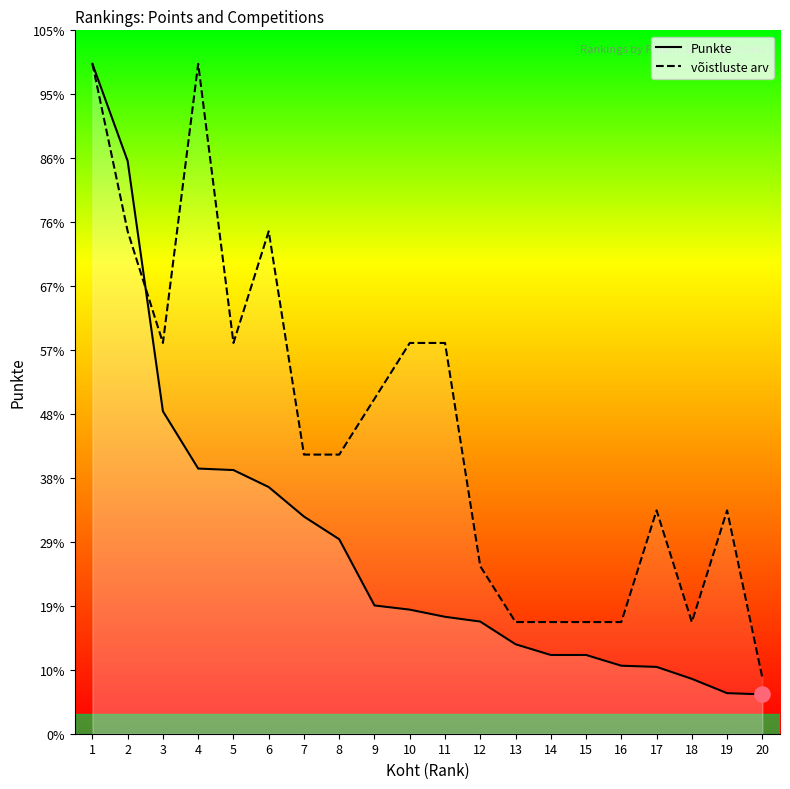

Which series has the widest spread of Y values?

Punkte